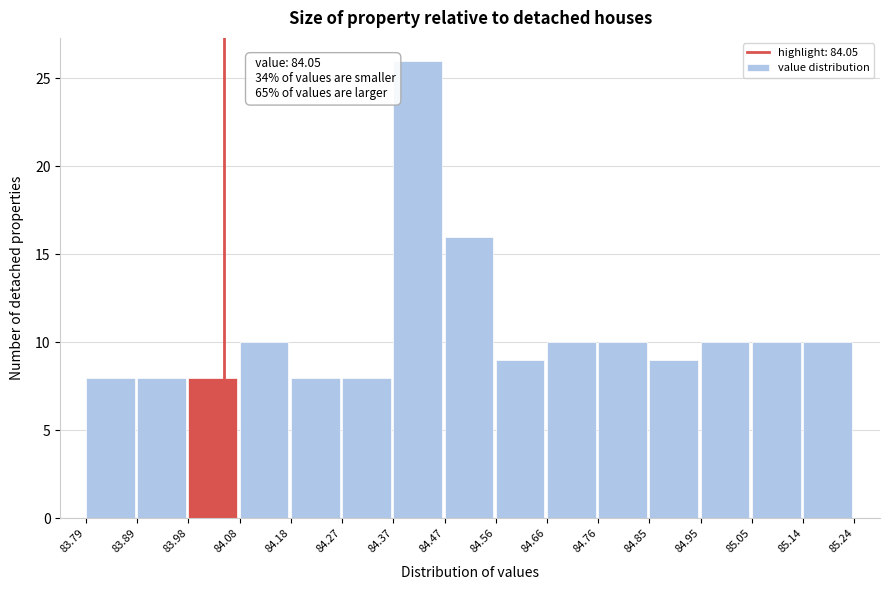

Over which range of the x-axis is the bar tallest?

84.37 to 84.47